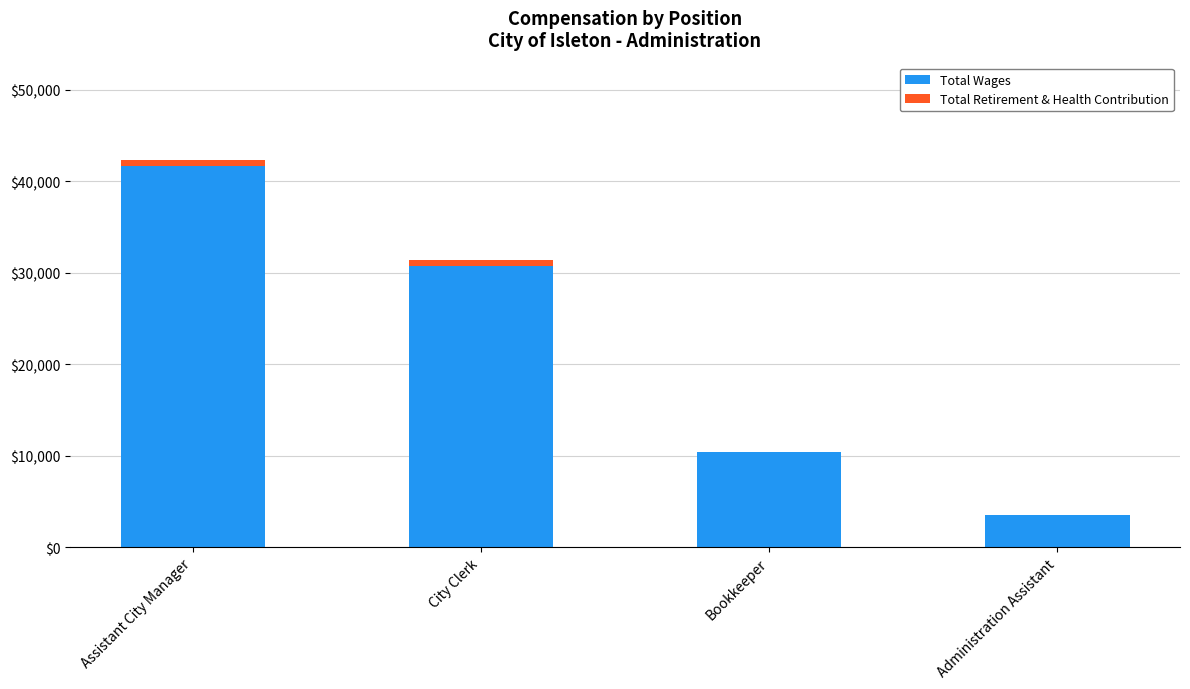

At which label is Total Wages closest to 22567?

City Clerk